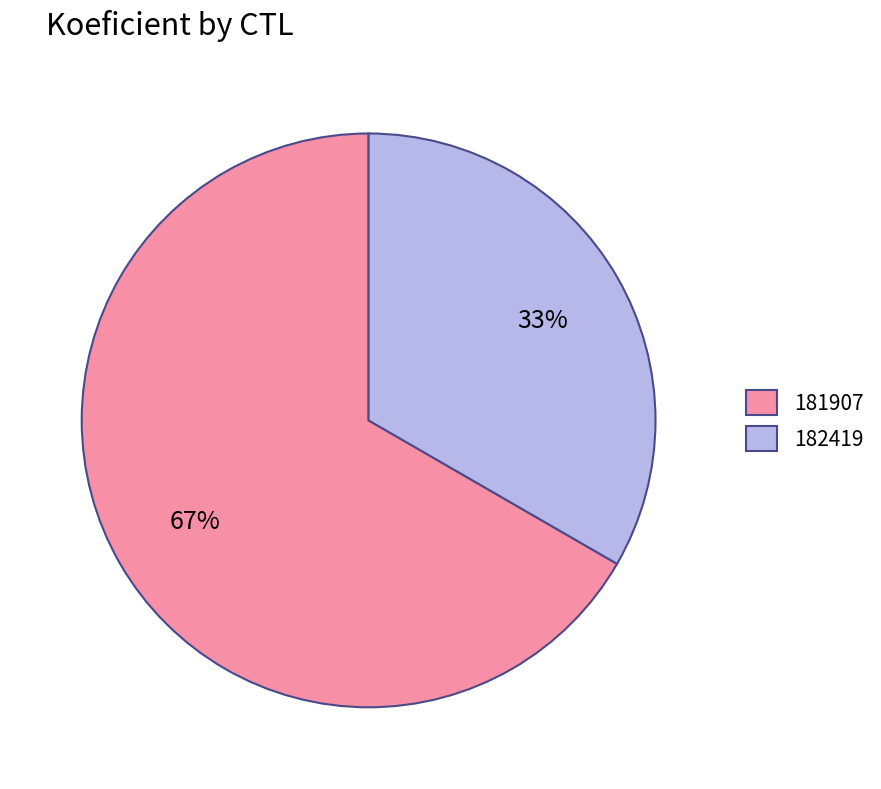

To the nearest percent, what percentage of the pie is 182419?

33%